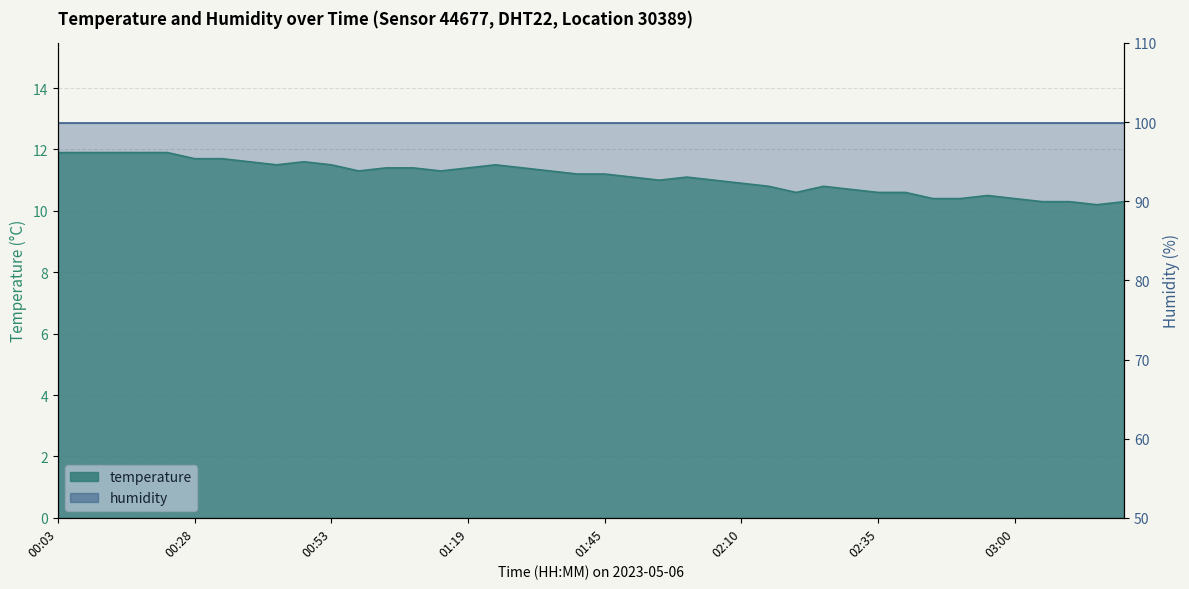

The value at 00:53 is 3.7. True or false?

False